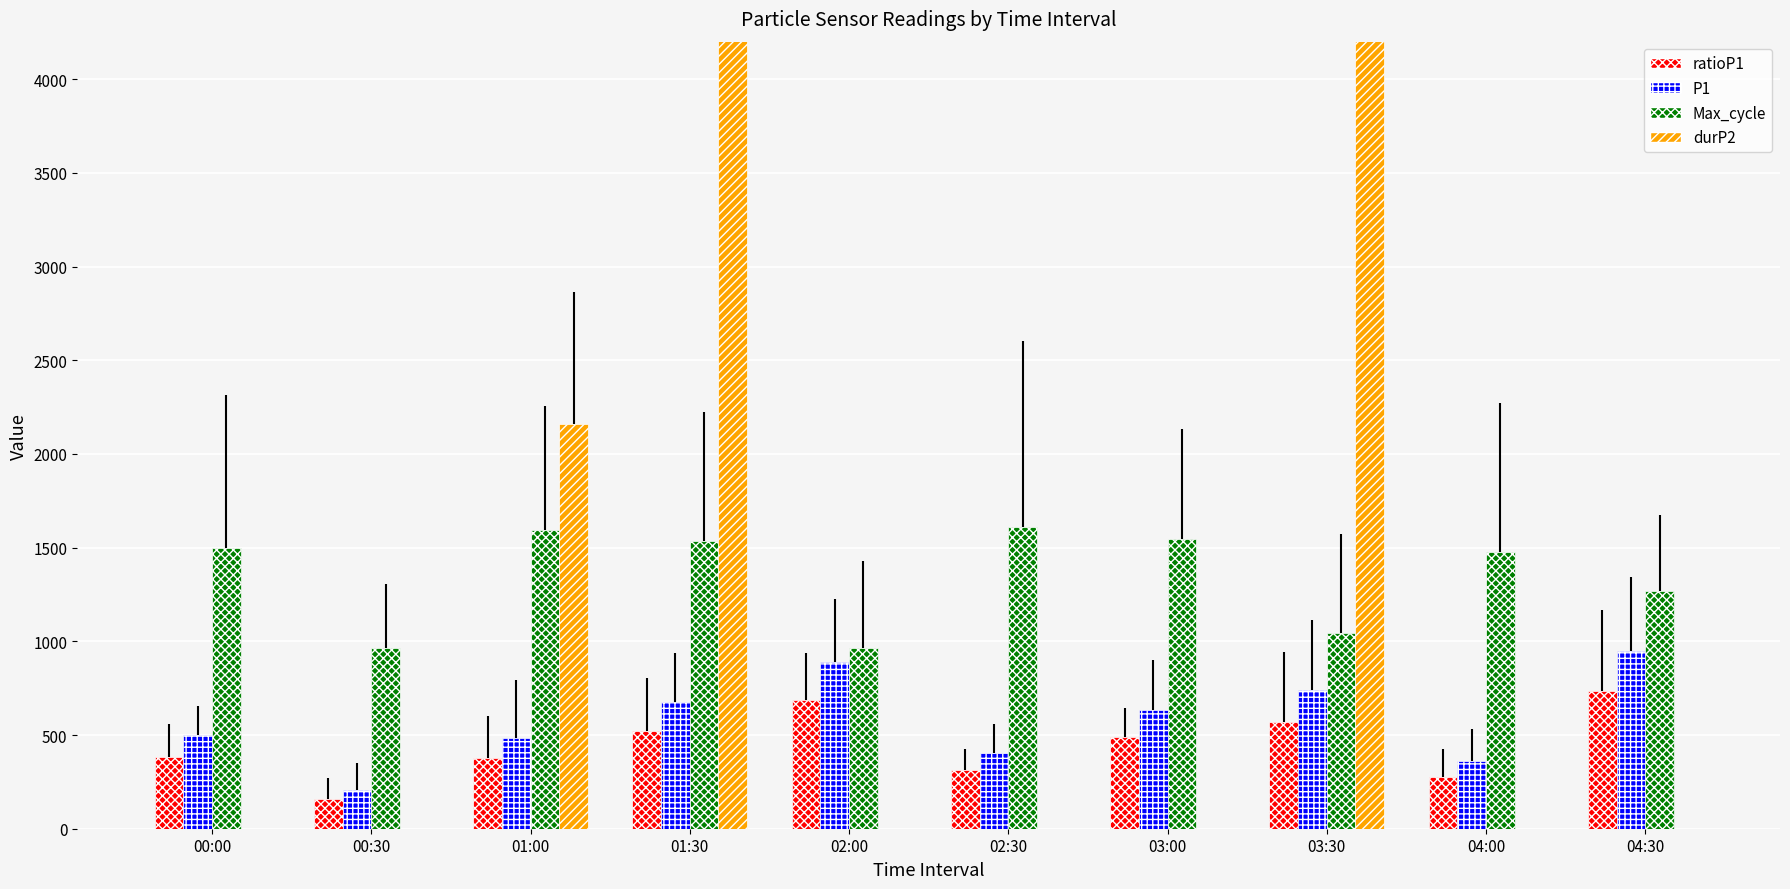

Which category has the lowest value in the P1 series?

00:30